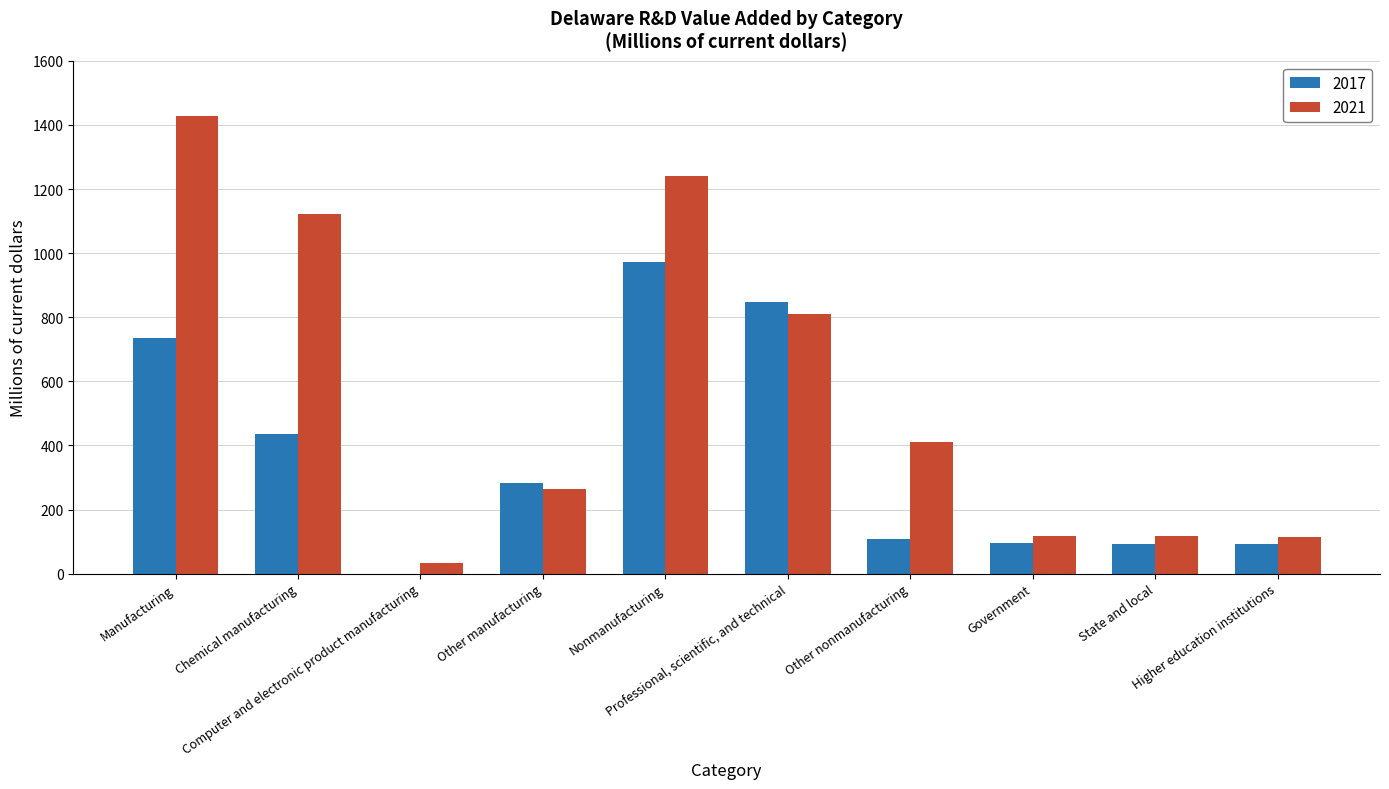

Where is 2017 nearest to the value 486?

Chemical manufacturing